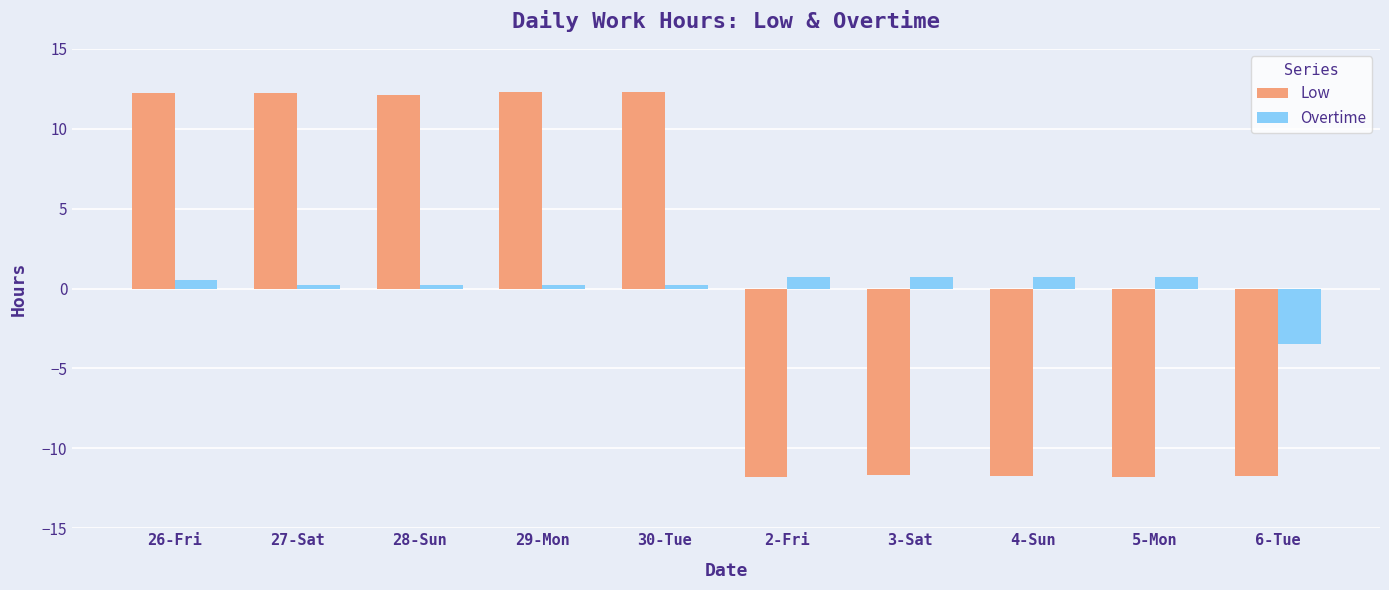

Is it true that Low equals -11.8 at 4-Sun?

True